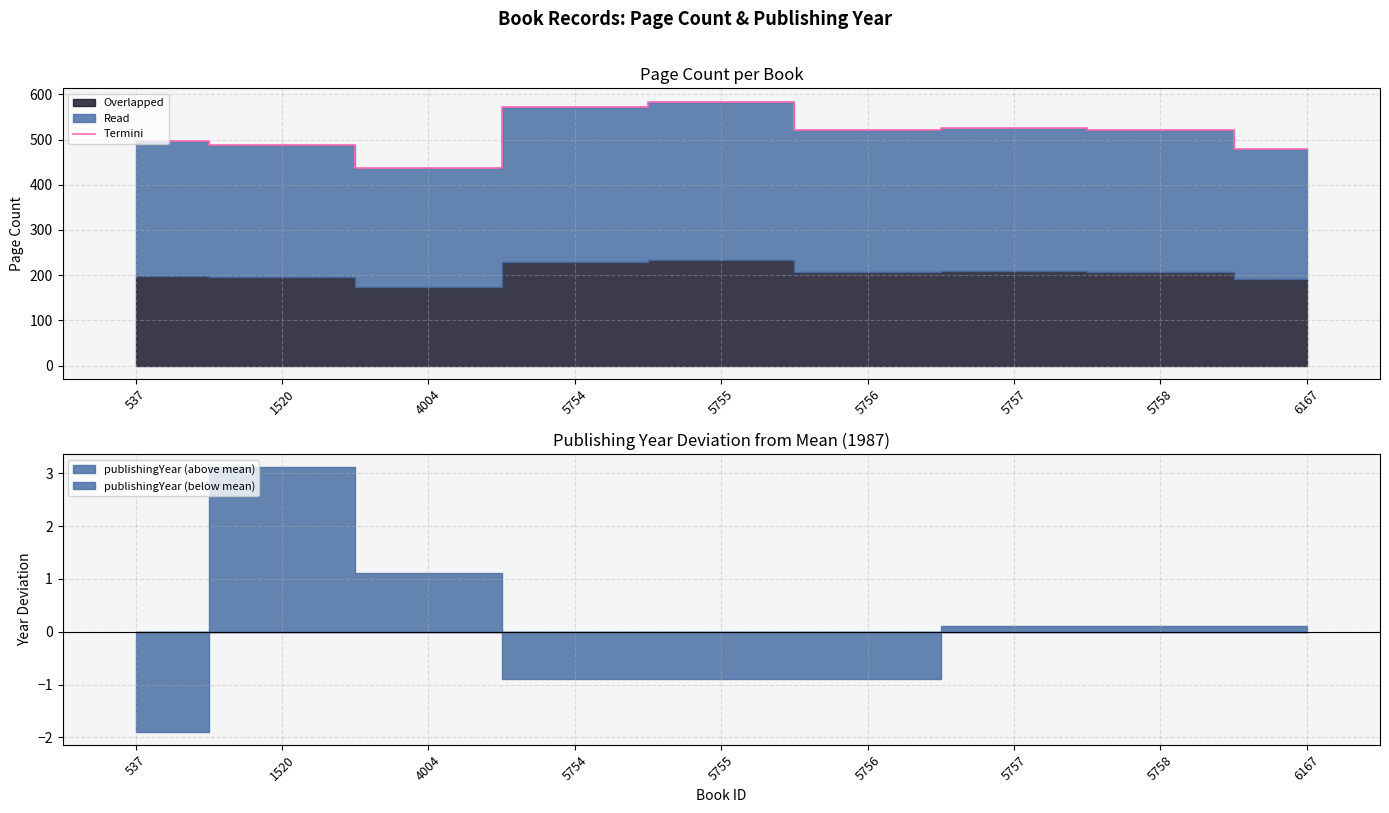

Between 5758 and 5754, which is larger?

5754